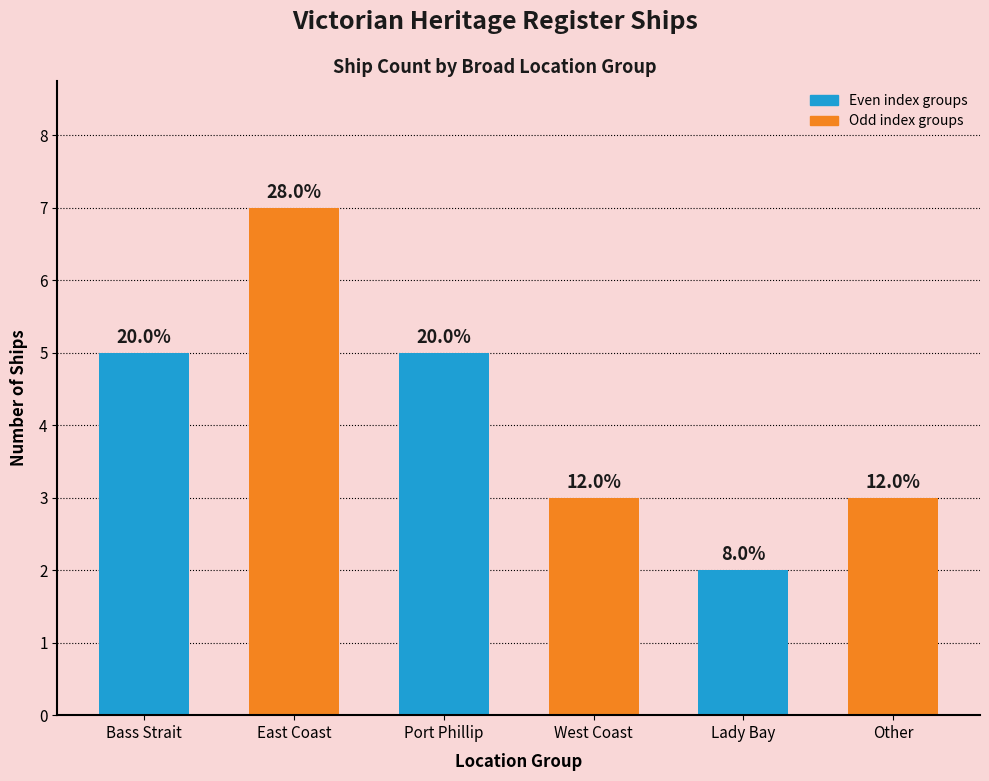

Which category has the highest value across all series?

East Coast